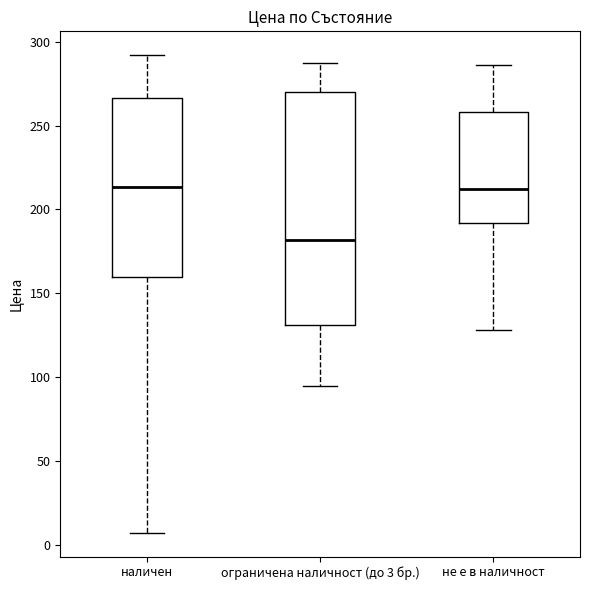

Which box has the lowest median line?

ограничена наличност (до 3 бр.)